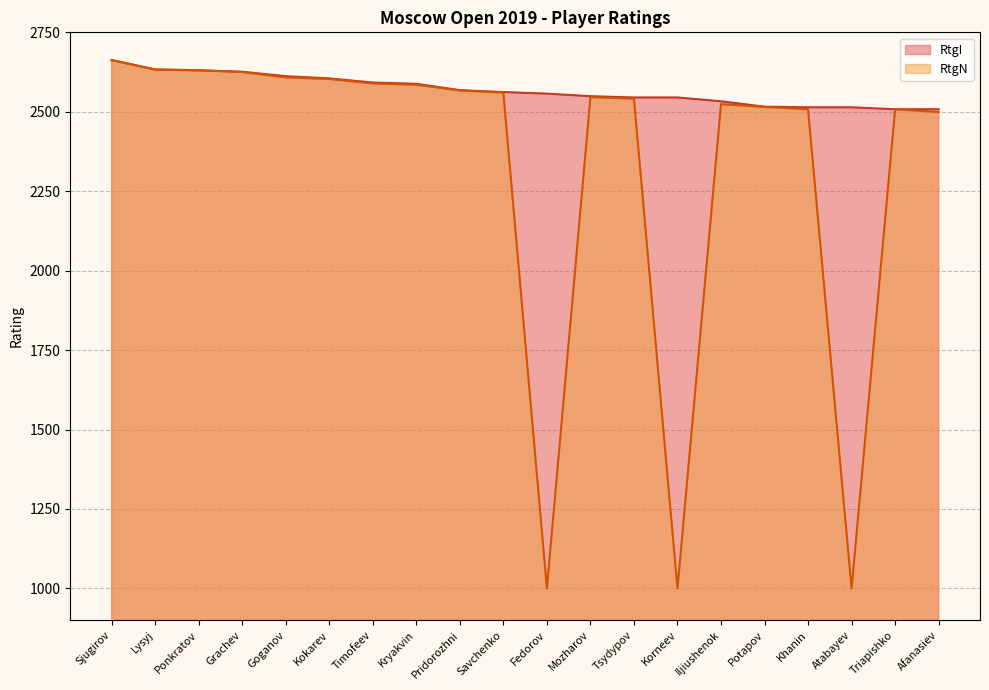

Where do RtgN and RtgI first cross each other?

Ponkratov and Grachev